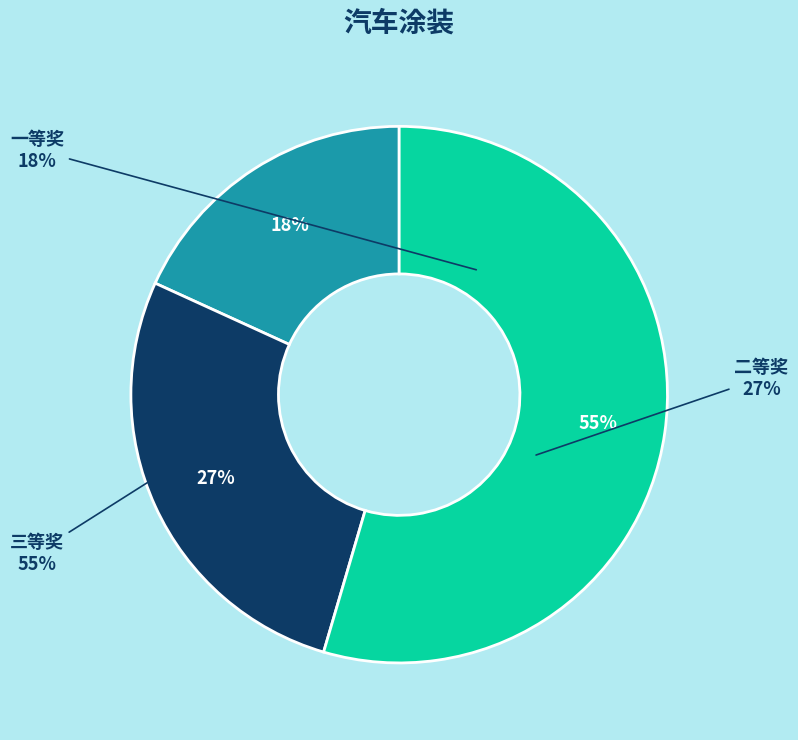

What is the majority slice?

三等奖